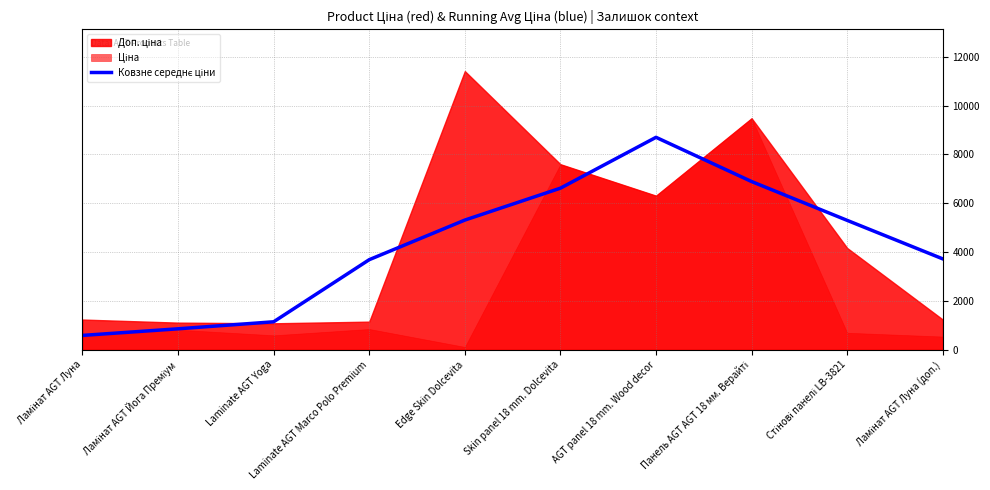

Reading right to left, transcribe all the data shown in this chart.

Ламінат AGT Луна (доп.)=3720.3	Стінові панелі LB-3821=5297.4	Панель AGT AGT 18 мм. Верайті=6887.7	AGT panel 18 mm. Wood decor=8698.8	Skin panel 18 mm. Dolcevita=6616.3	Edge Skin Dolcevita=5309.5	Laminate AGT Marco Polo Premium=3687.6	Laminate AGT Yoga=1144.0	Ламінат AGT Йога Преміум=856.6	Ламінат AGT Луна=586.1